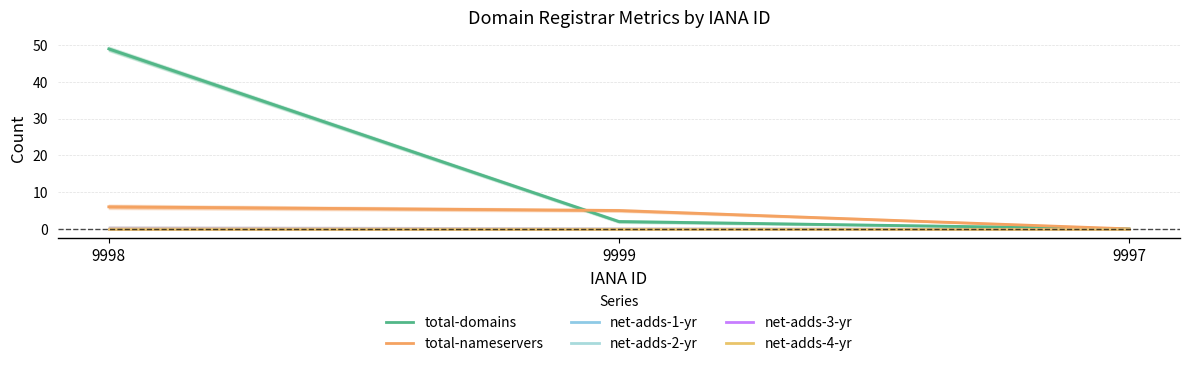

What is the label of the 2nd point from the right?

9999